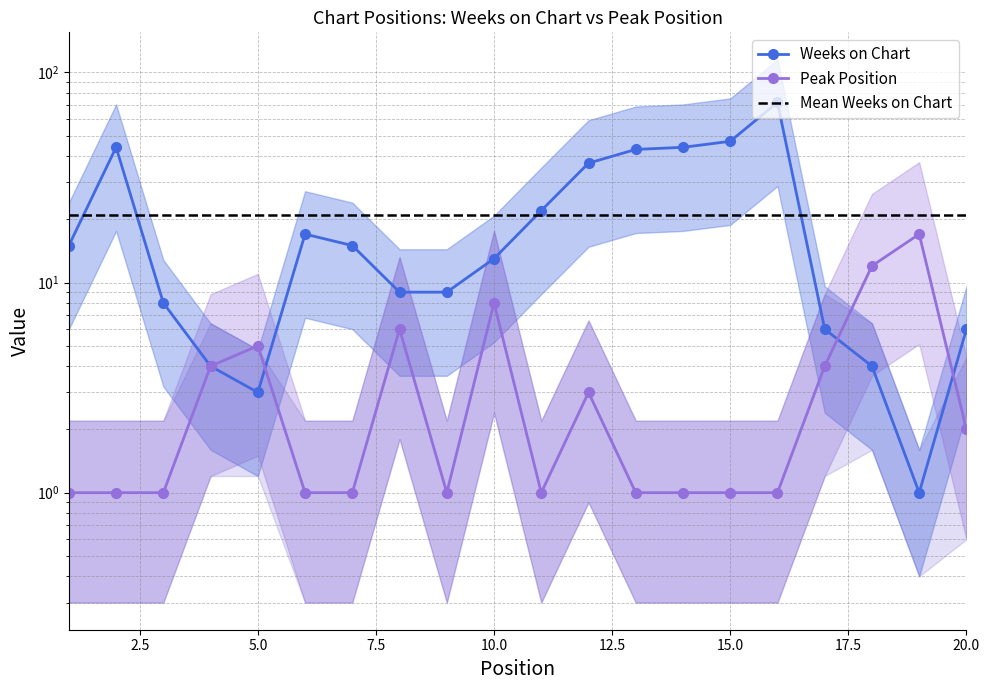

What is the highest value of the Peak Position series?

17.0